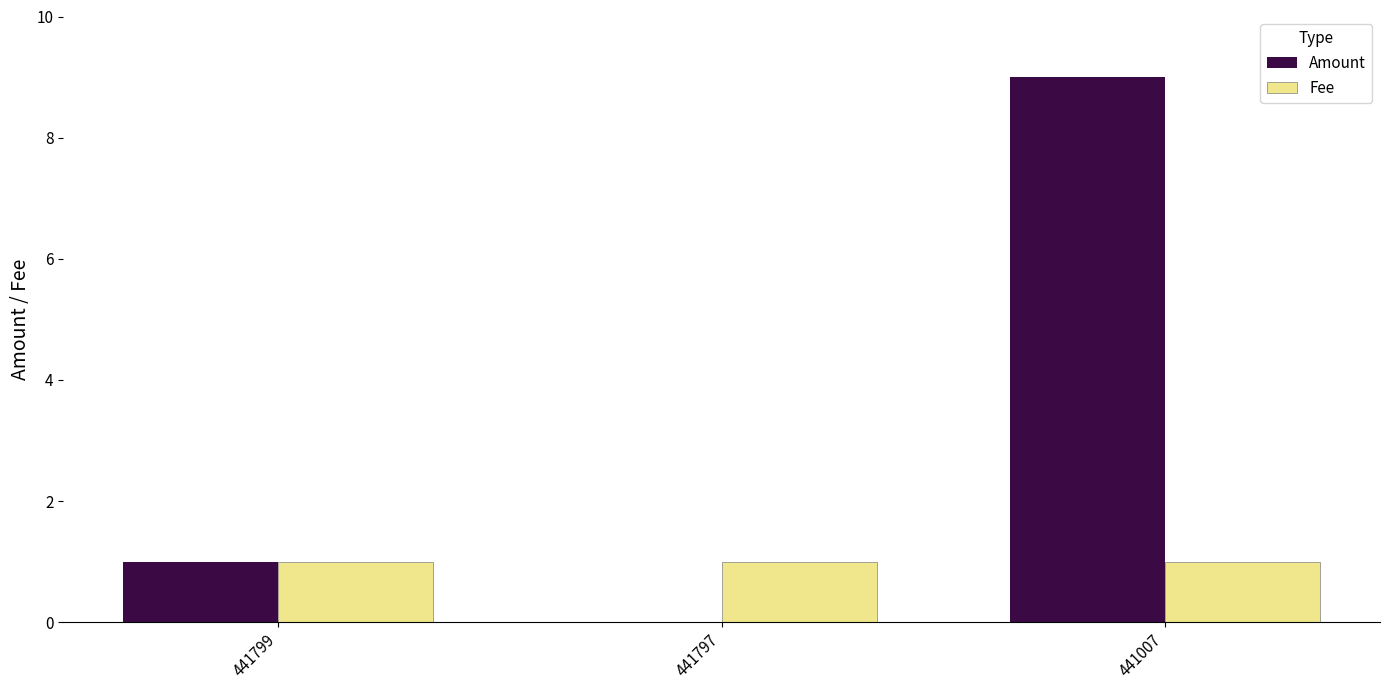

What is the sum of all Amount values?

10